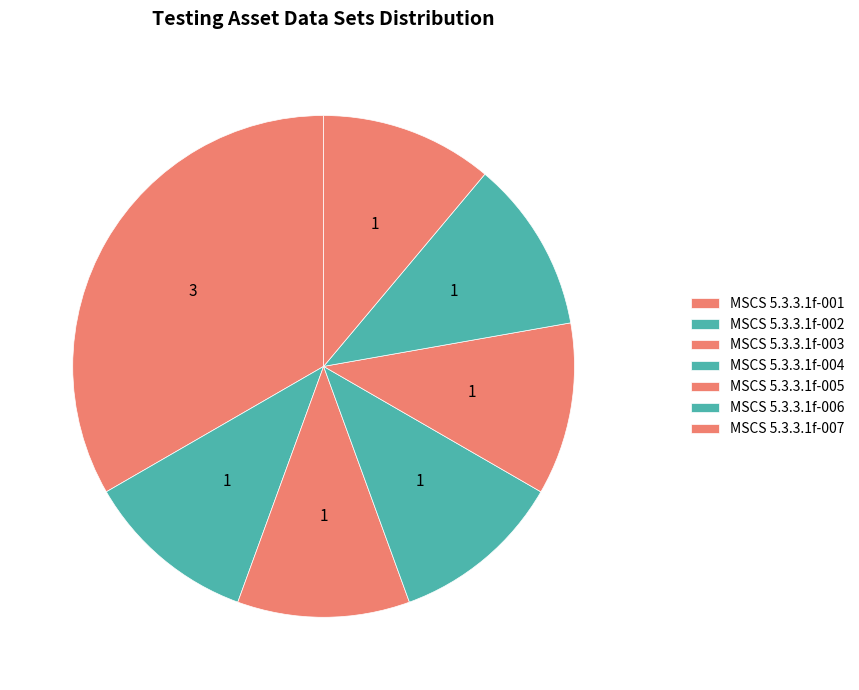

Is it true that MSCS 5.3.3.1f-001 is 33% of the pie?

True